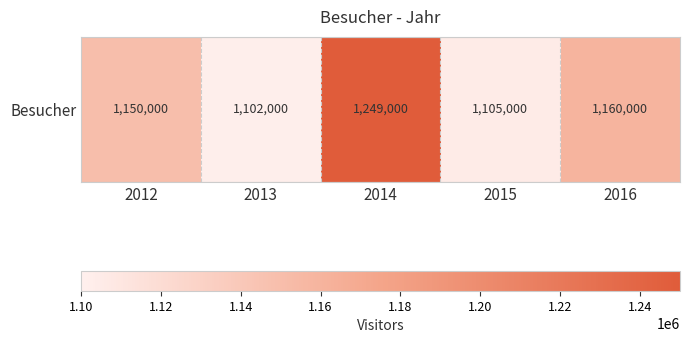

Reading right to left, what are all the values shown in this chart?

2016=1160000	2015=1105000	2014=1249000	2013=1102000	2012=1150000